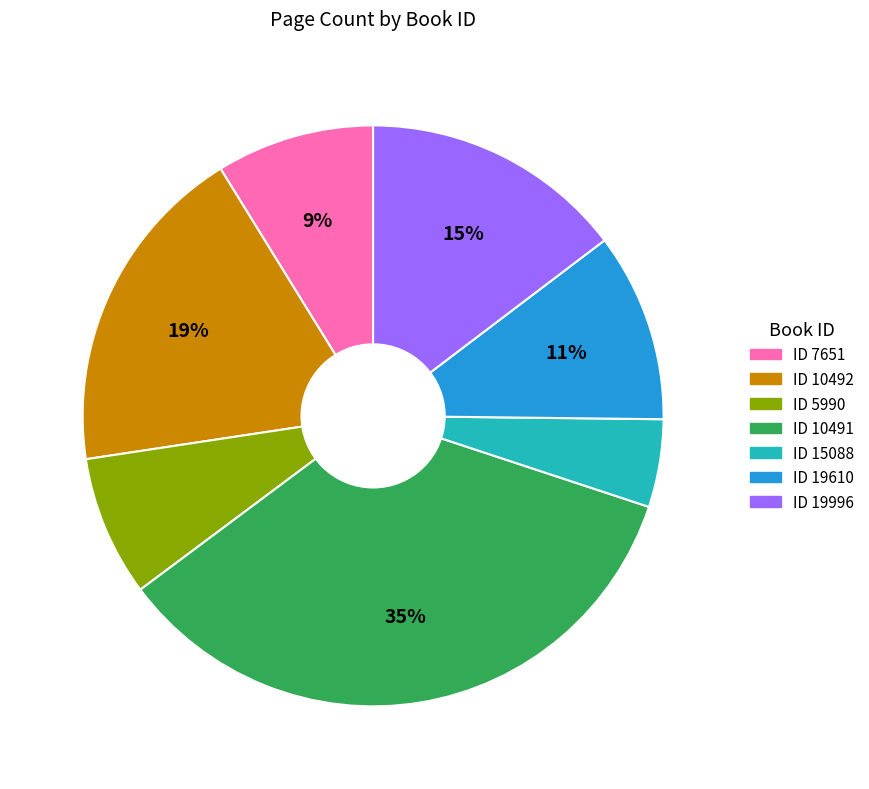

To the nearest percent, what portion does ID 5990 represent?

8%